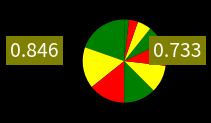

How many segments does this pie chart have?

10